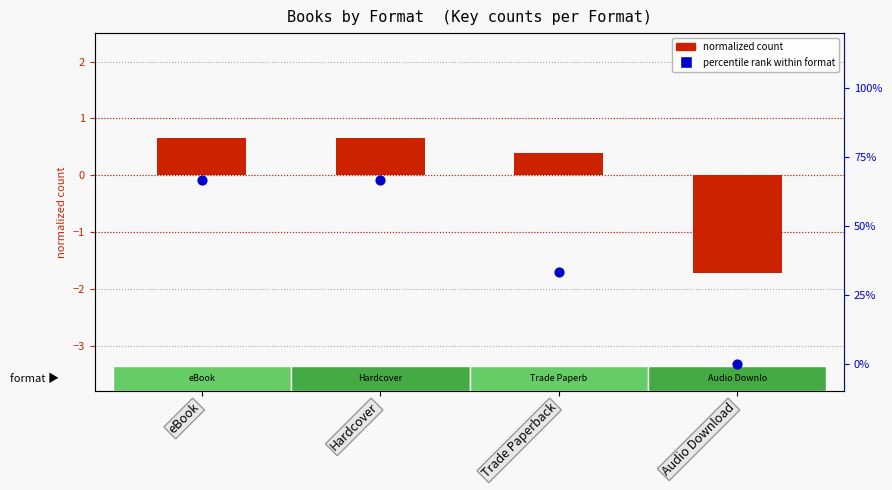

What is the total value across all series at Trade Paperback?

33.7